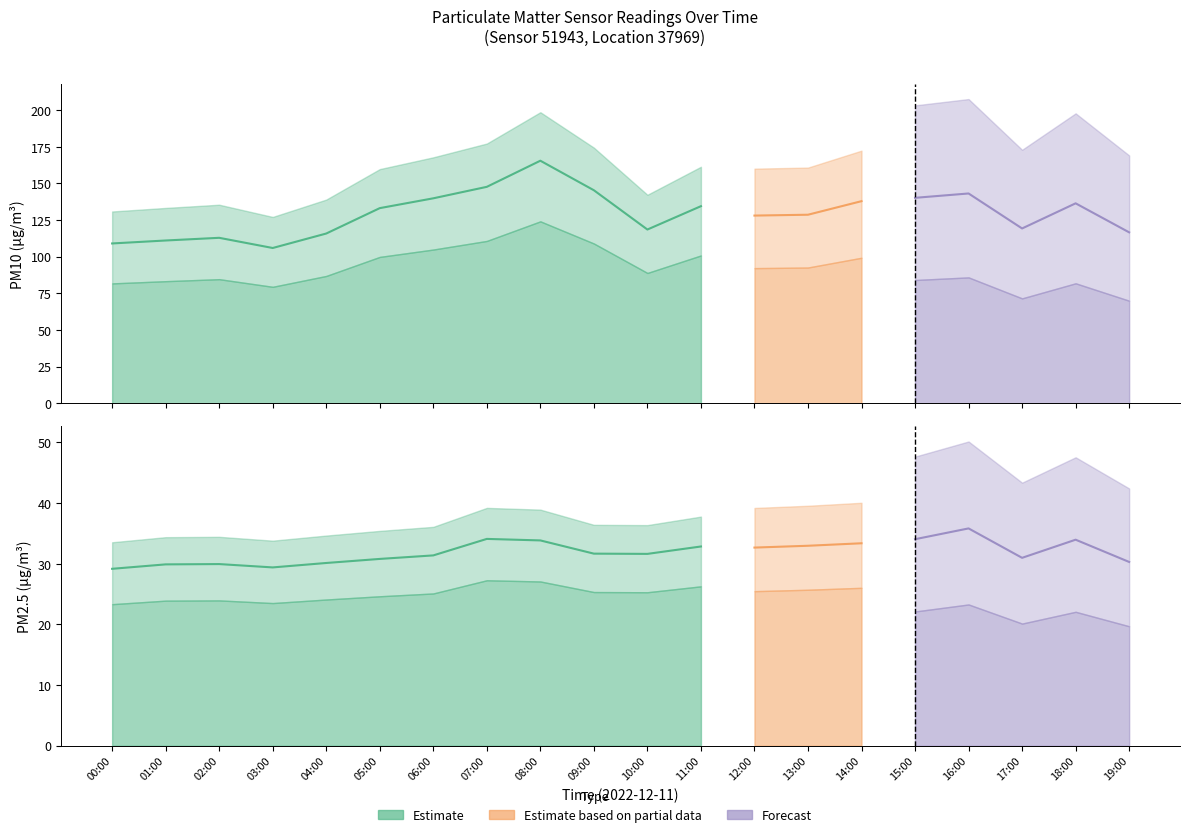

How many data points in P1 are above 133?

10